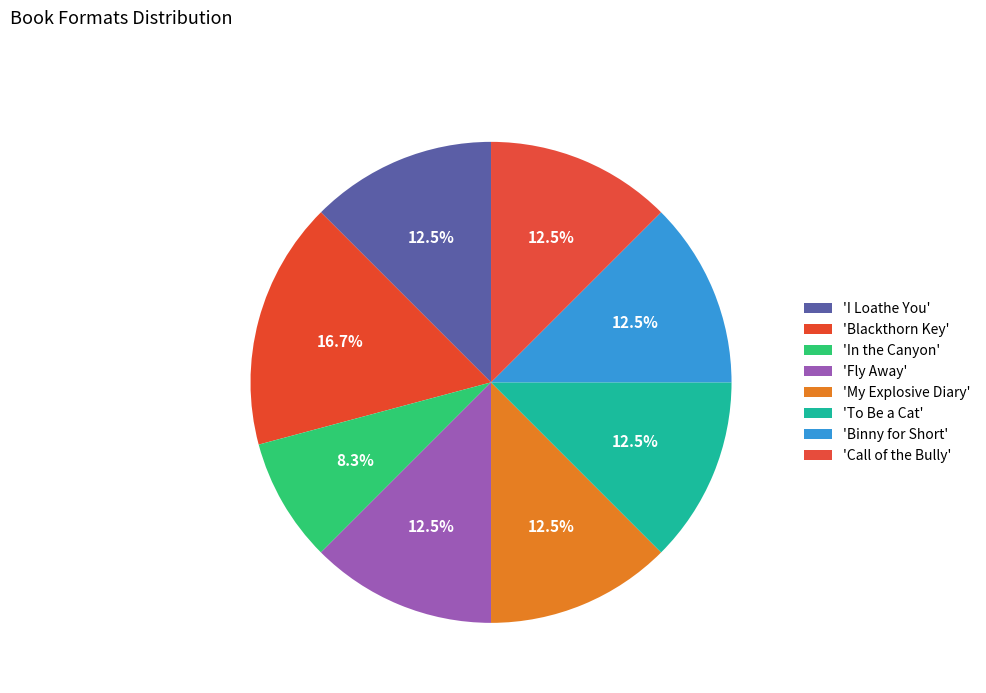

How many slices are in this pie chart?

8